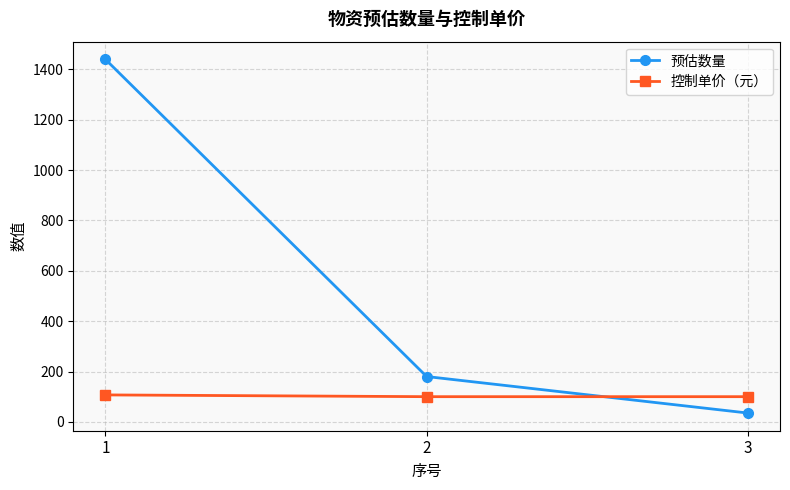

Which series has the largest total across all categories?

预估数量